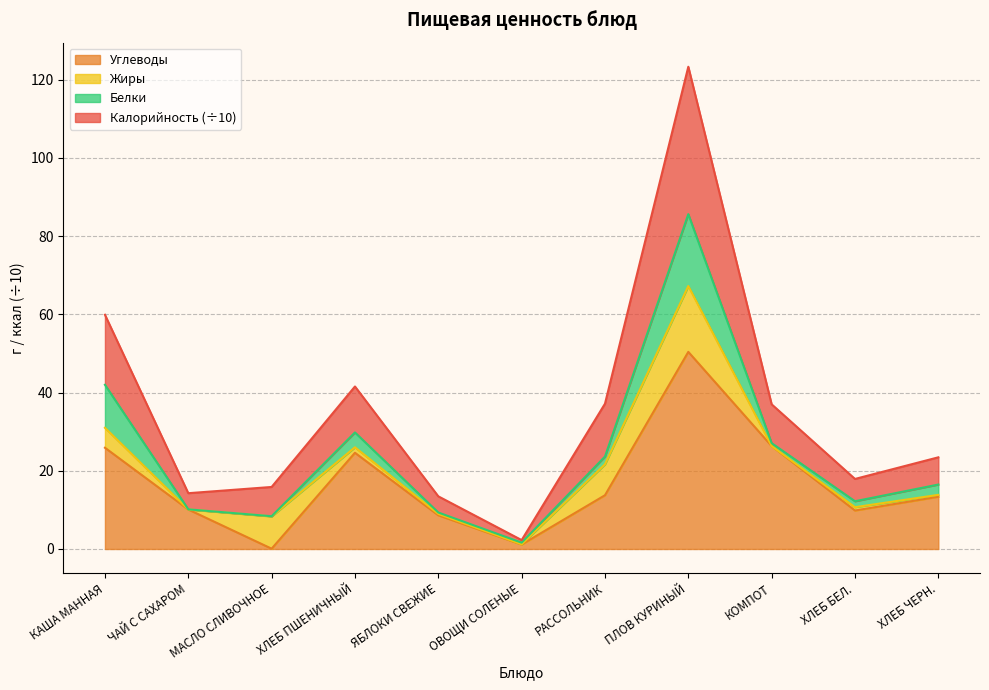

What position from the left is КАША МАННАЯ?

1